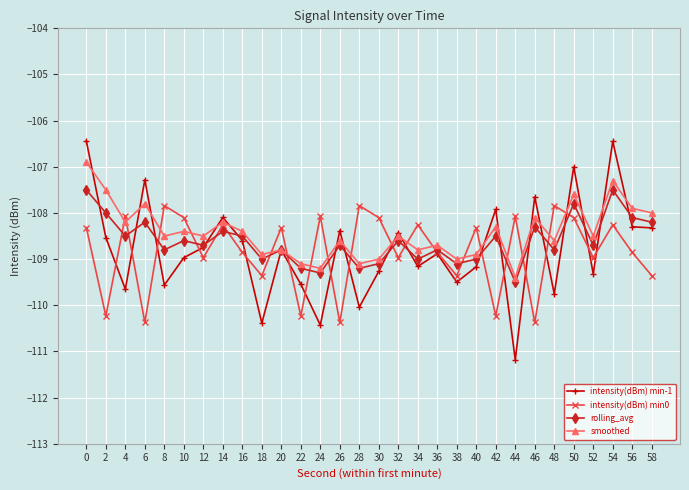

What is the spread (max minus min) of values at 12?

0.5